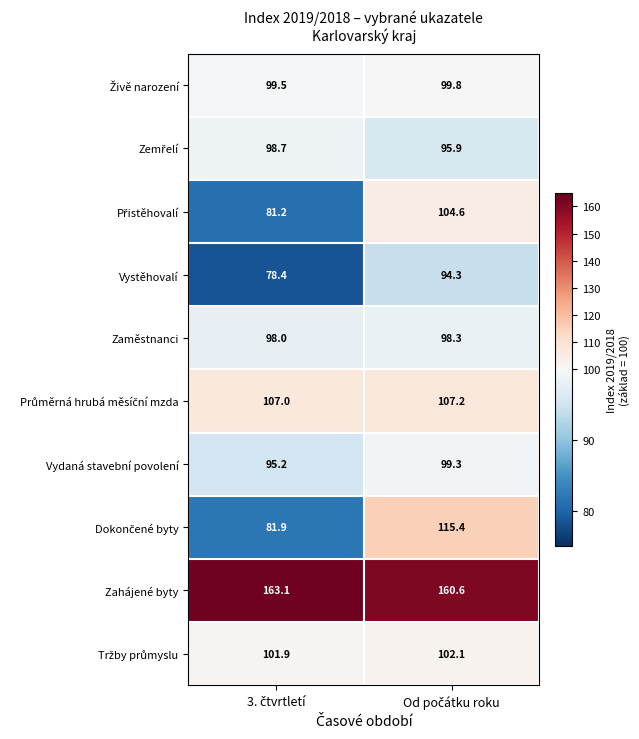

Which series has the largest total across all categories?

Zahájené byty